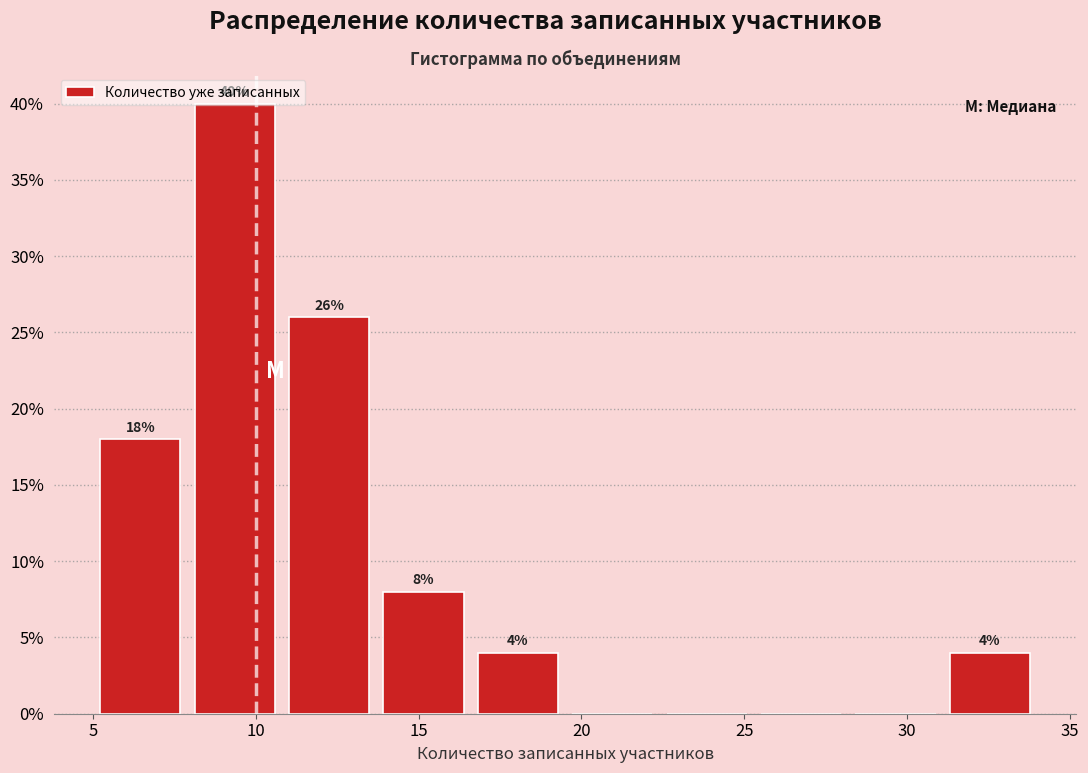

Which range on the x-axis has the tallest bar?

7.9 to 10.8